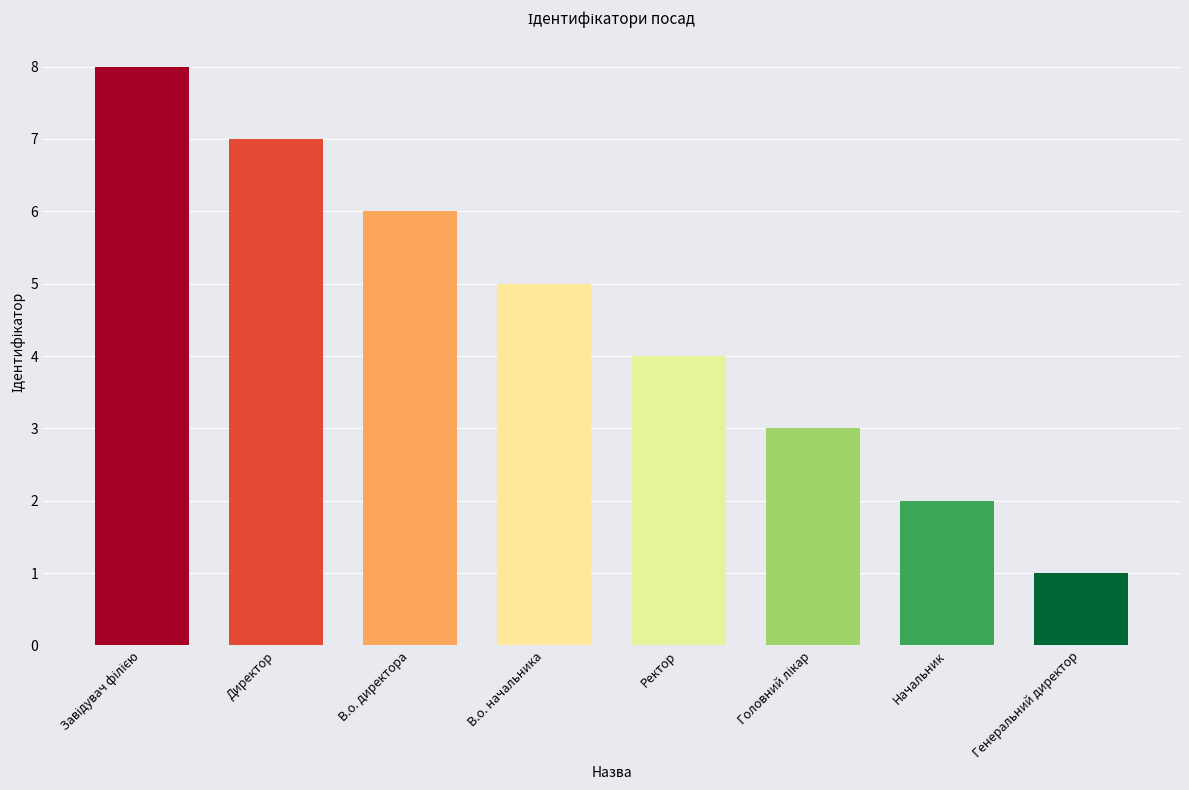

How many bars are there in total?

8